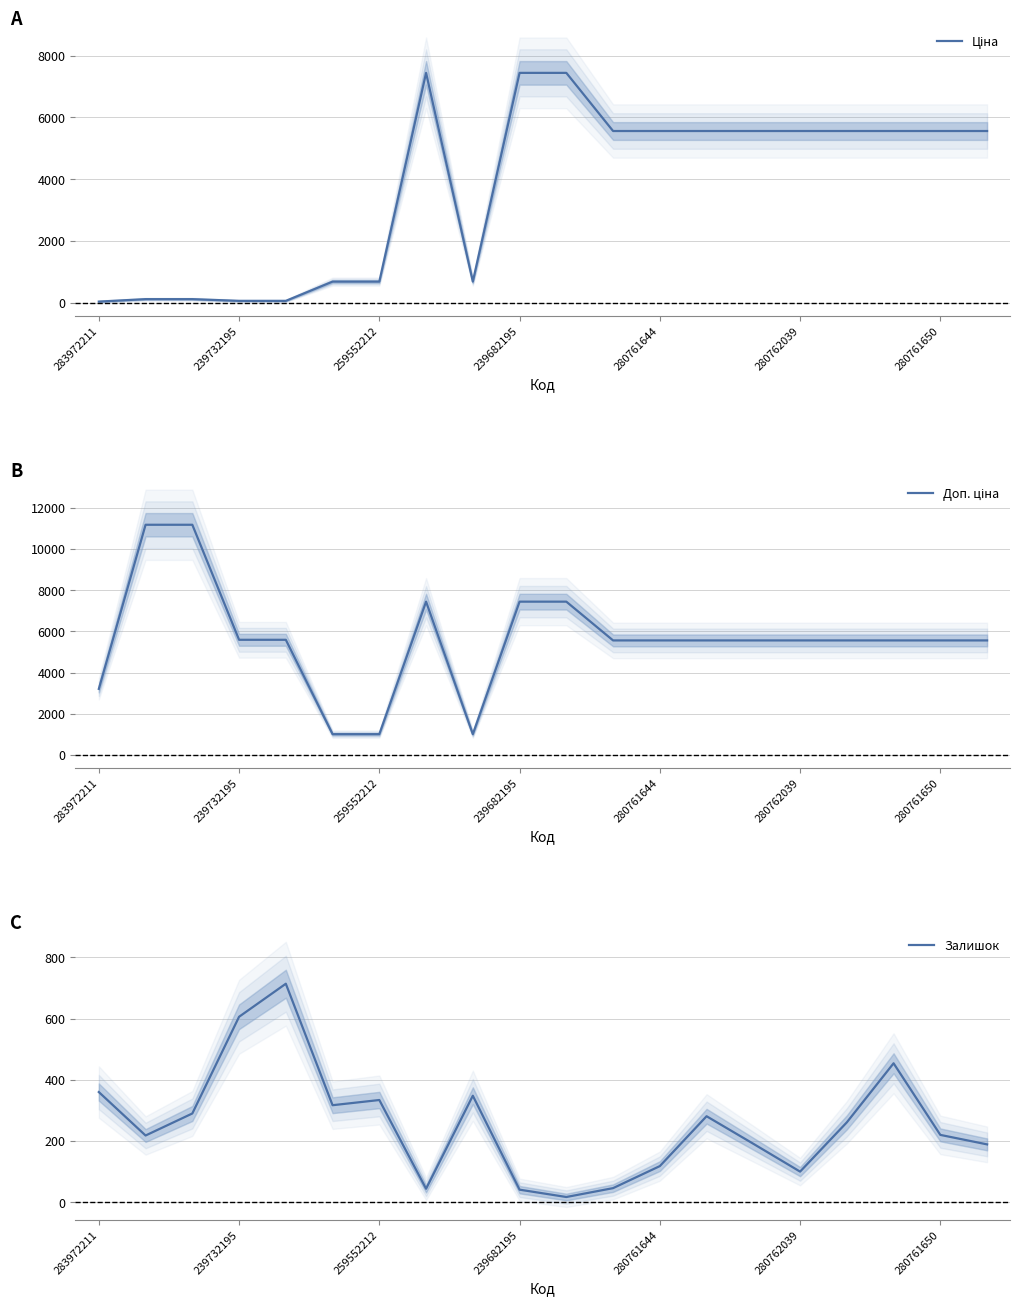

True or false: Залишок has a value of 360 at 283972211.

True